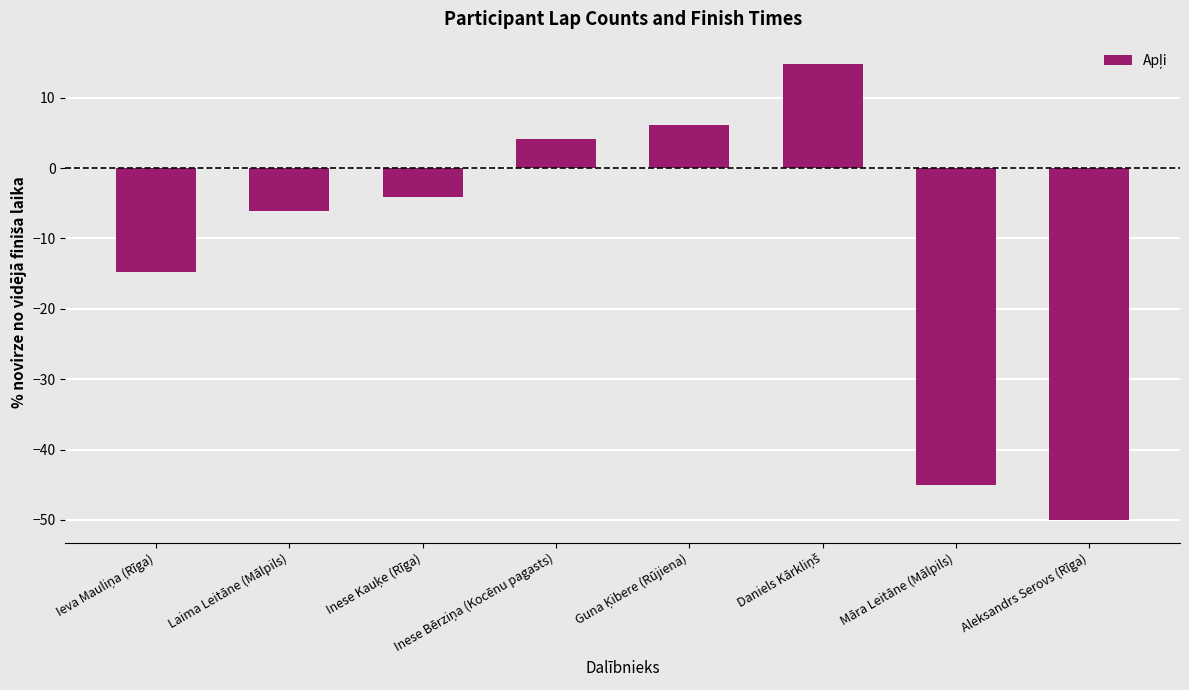

Read the value at Aleksandrs Serovs (Rīga).

-50.0